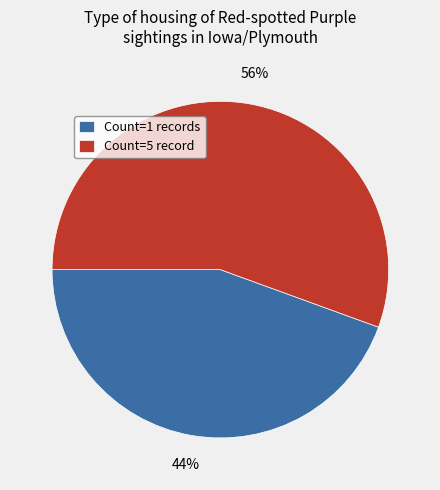

Do Count=1 records and Count=5 record together represent more than half of the pie?

Yes